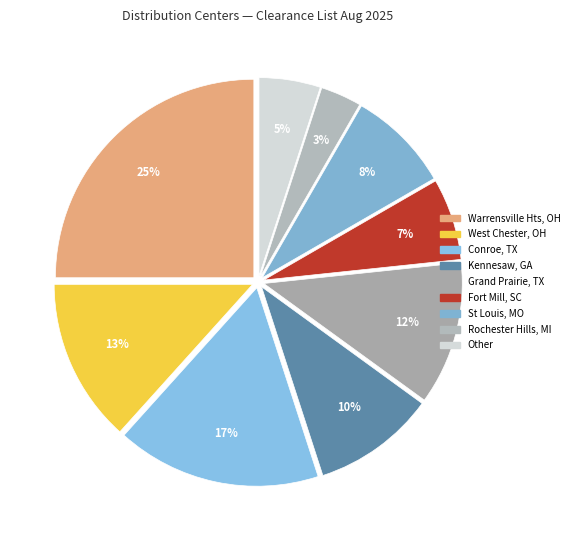

How many slices are in this pie chart?

9